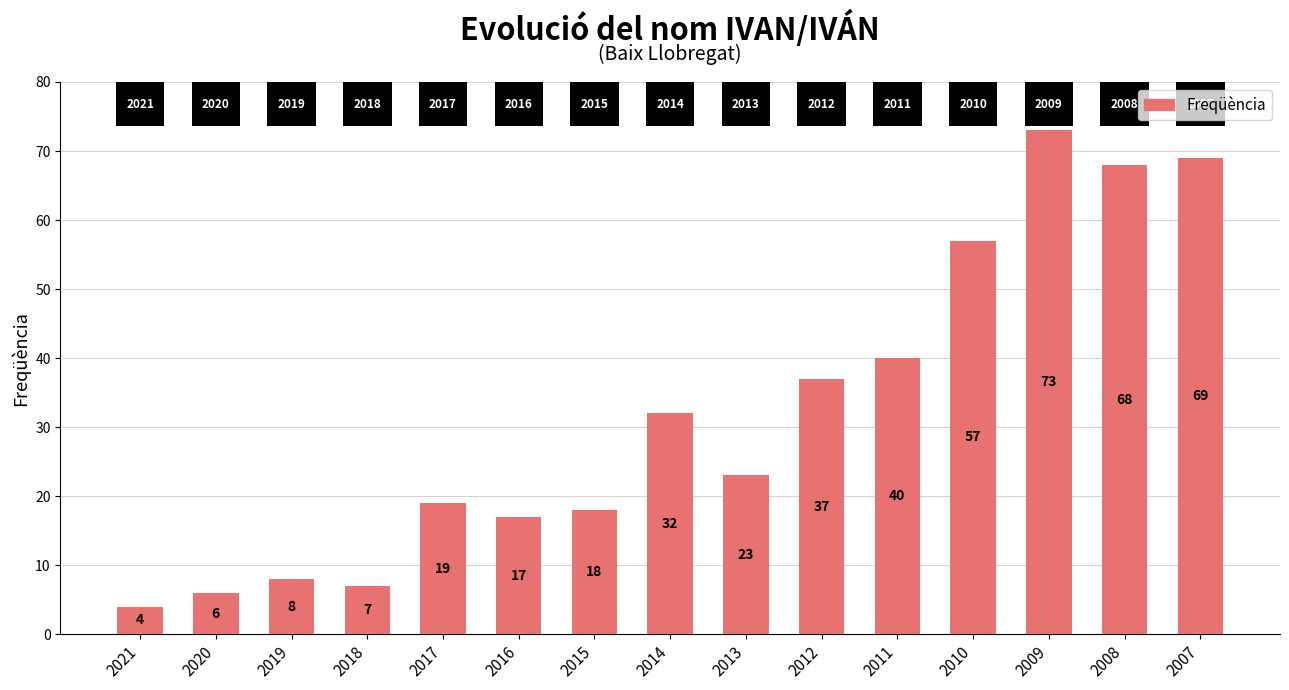

Reading right to left, extract all data points from this chart.

69	68	73	57	40	37	23	32	18	17	19	7	8	6	4